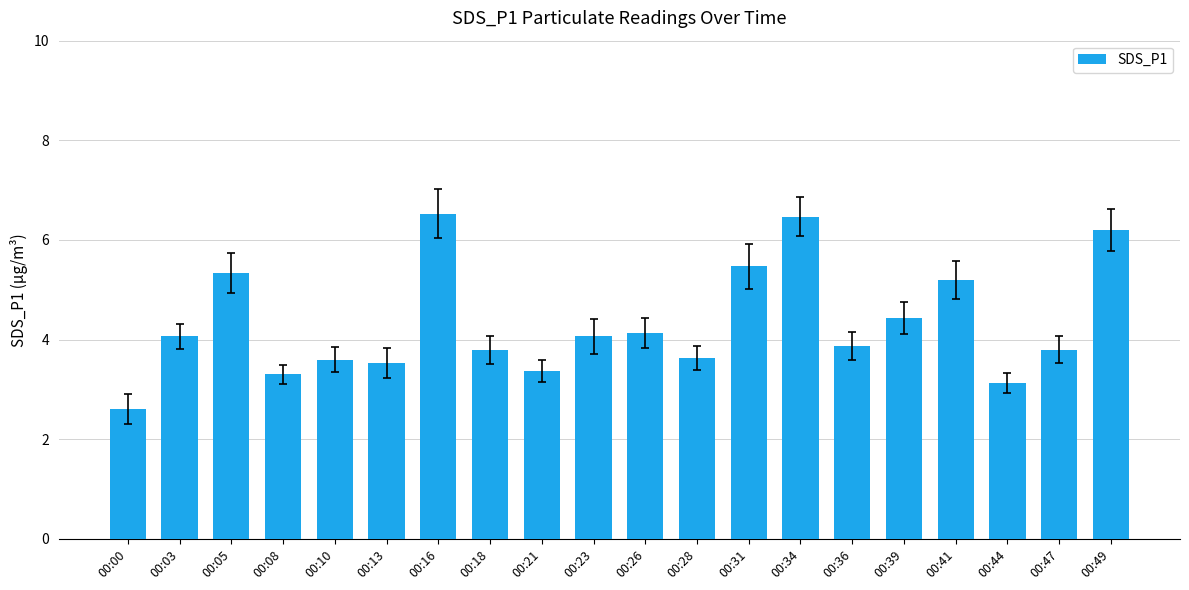

What is the approximate value at 00:05?

5.3